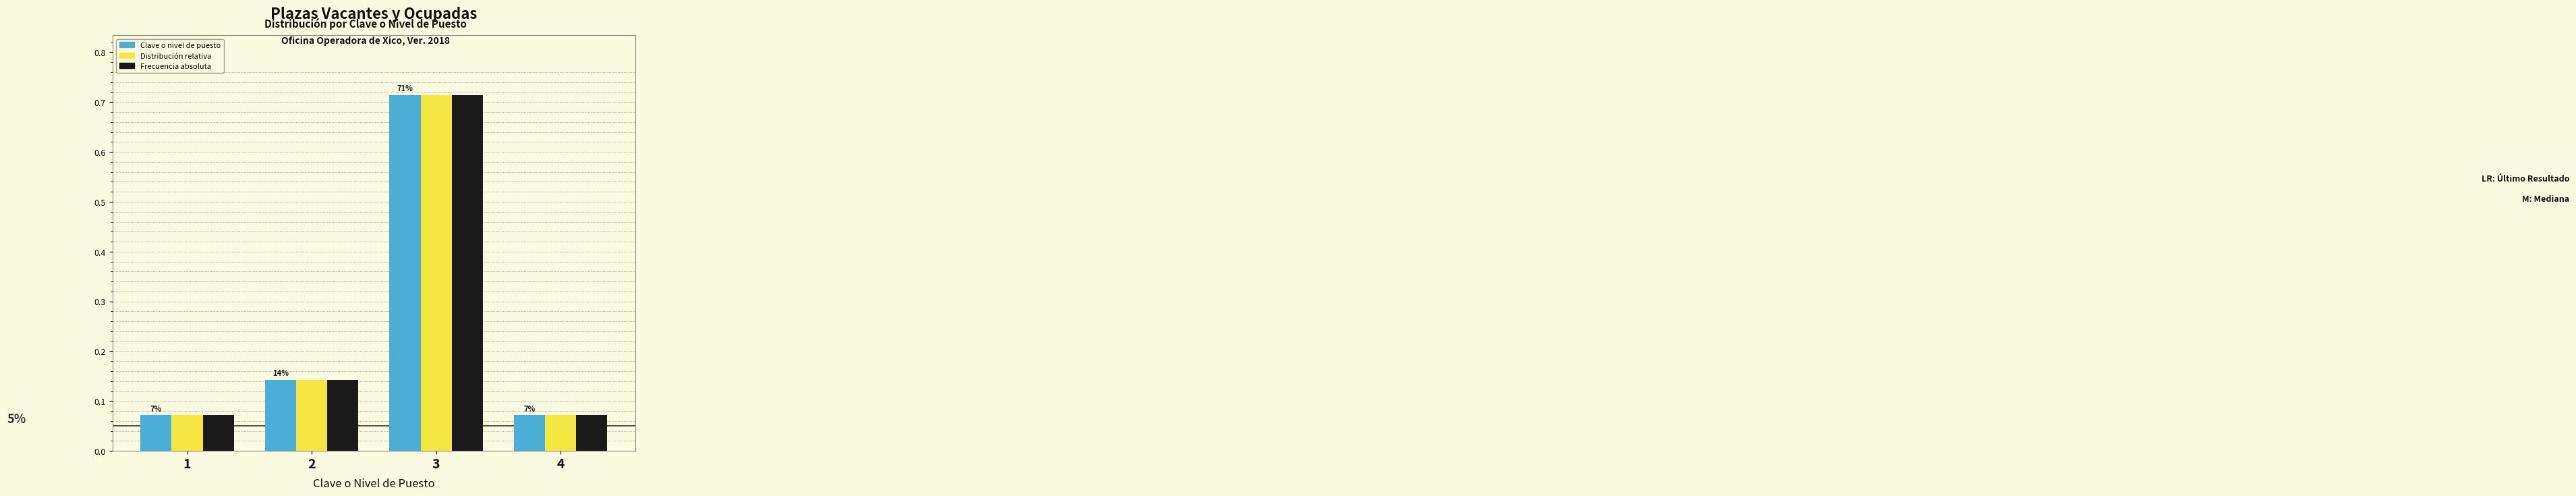

True or false: Frecuencia absoluta has a value of 0.5 at 3.

False